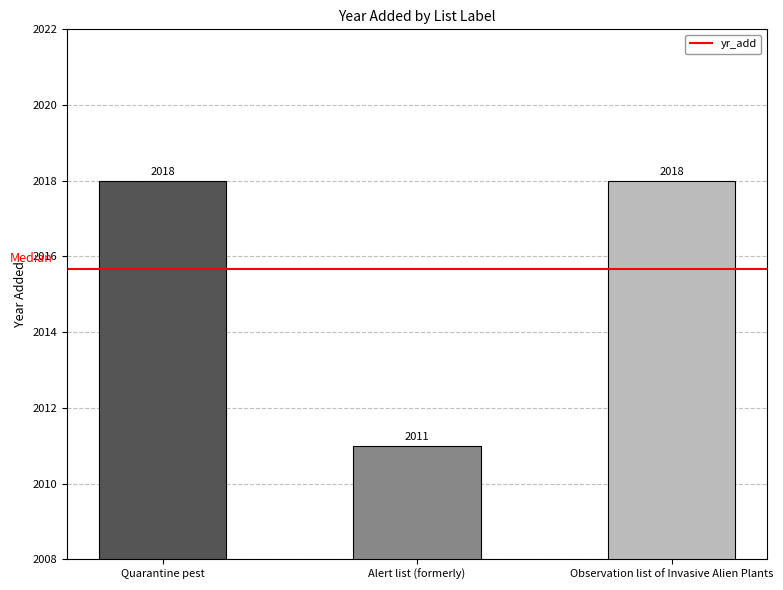

What is the label of the 2nd bar from the right?

Alert list (formerly)